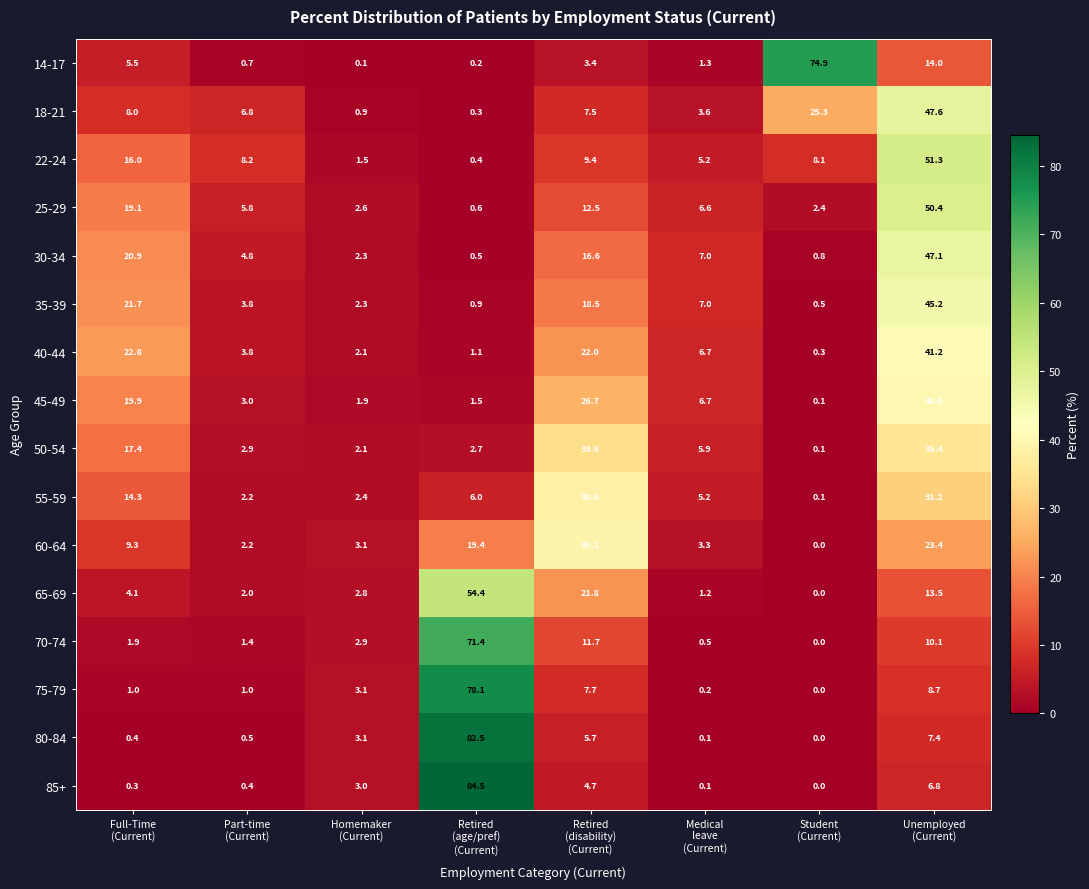

Which series has the widest spread of values?

85+